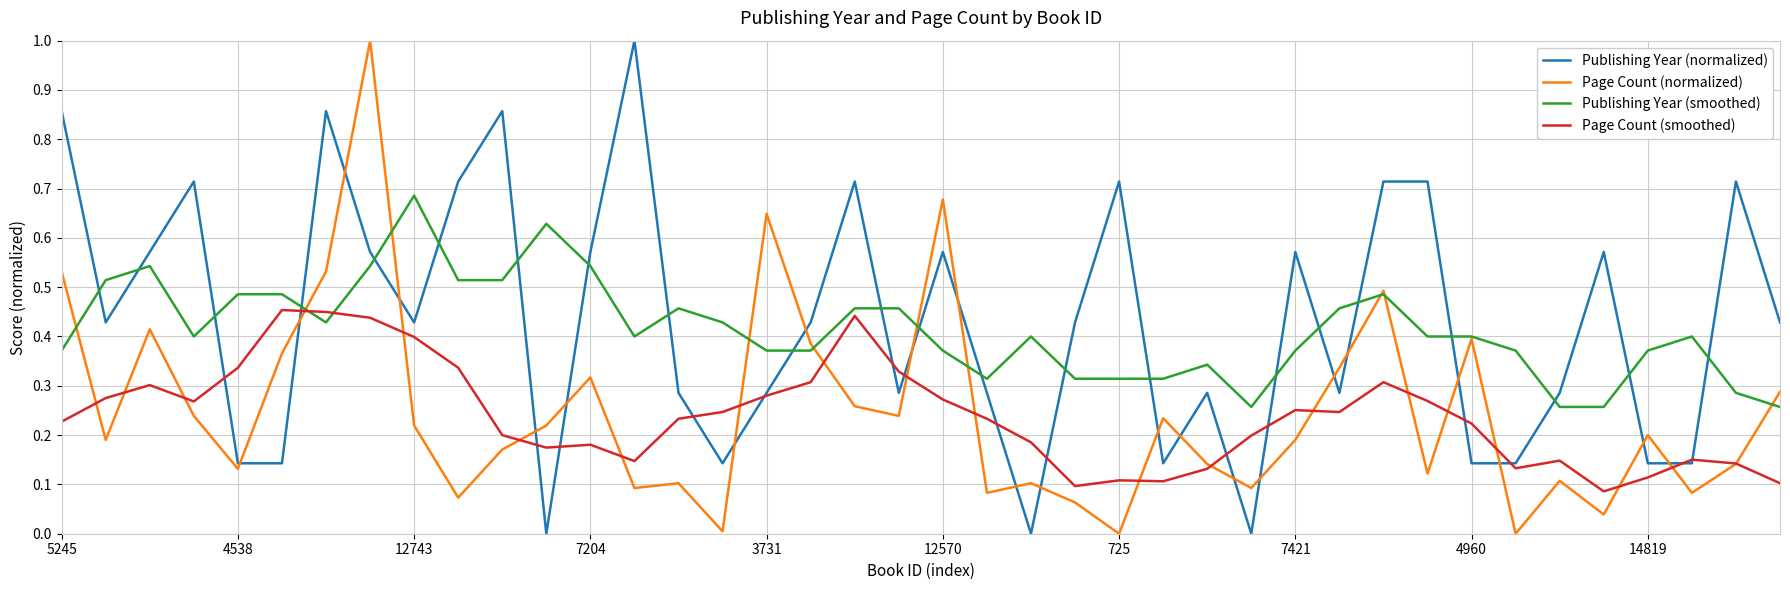

Count the number of categories in the chart.

40